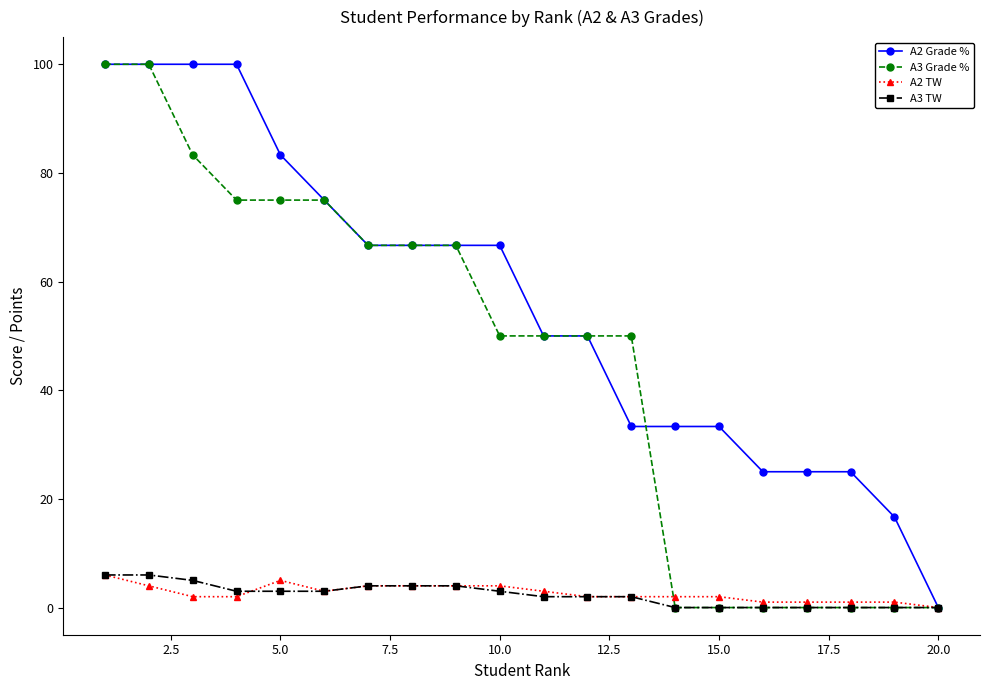

Which series has the largest total across all categories?

A2 Grade %